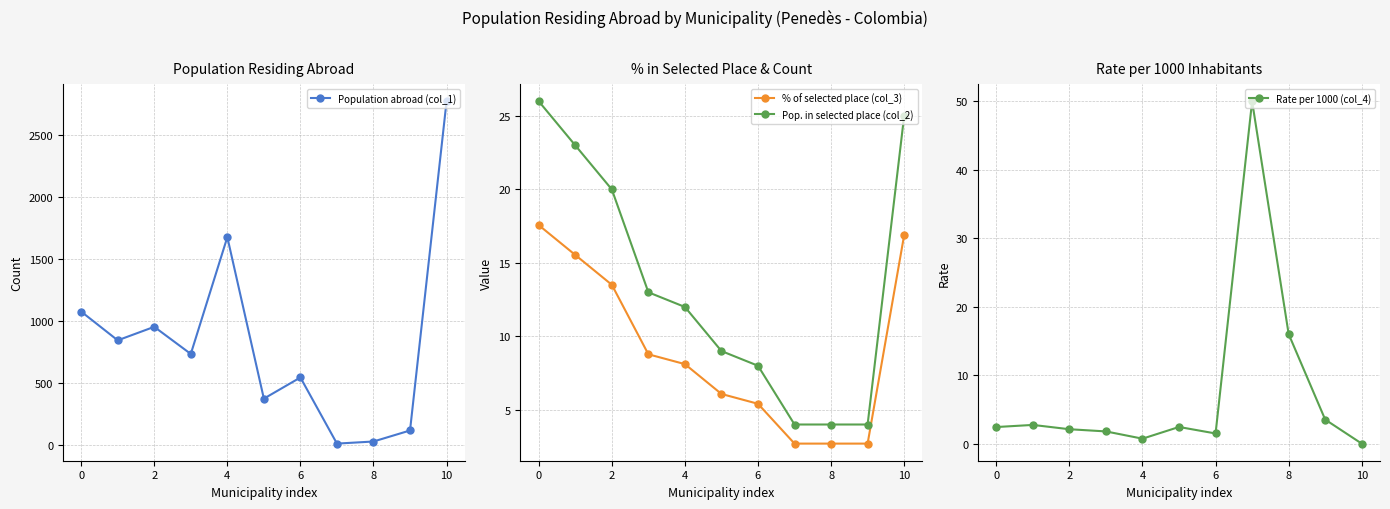

Reading left to right, what are all the values shown in this chart?

Population abroad (col_1): 1074.0	842.0	951.0	732.0	1675.0	371.0	542.0	8.0	25.0	114.0	2772.0
% of selected place (col_3): 17.6	15.5	13.5	8.8	8.1	6.1	5.4	2.7	2.7	2.7	16.9
Pop. in selected place (col_2): 26.0	23.0	20.0	13.0	12.0	9.0	8.0	4.0	4.0	4.0	25.0
Rate per 1000 (col_4): 2.4	2.7	2.1	1.8	0.7	2.4	1.5	50.0	16.0	3.5	0.0